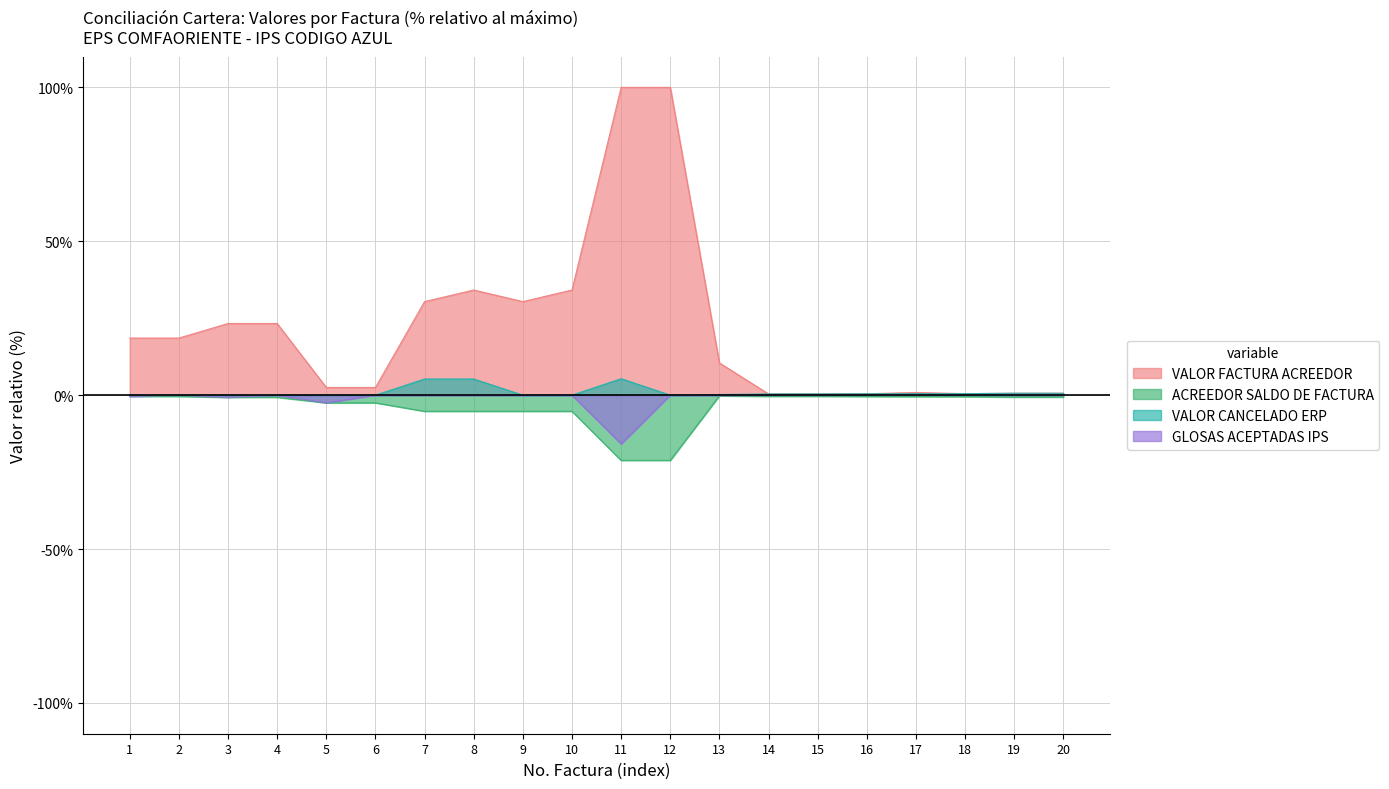

Is the value of ACREEDOR SALDO DE FACTURA at 9 greater than the value of VALOR CANCELADO ERP at 16?

No